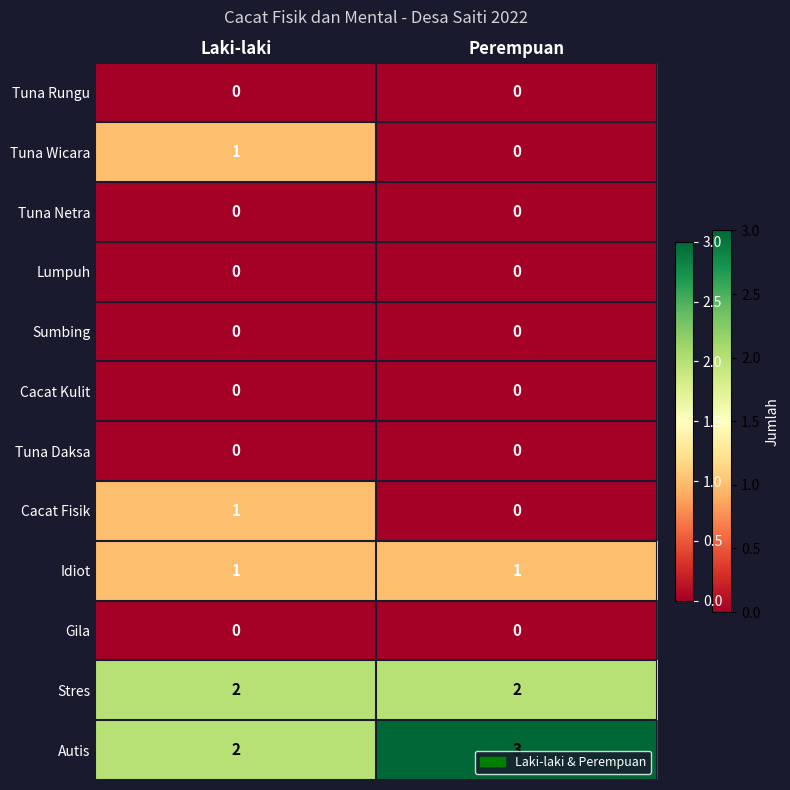

At which category is the sum across all series the highest?

Laki-laki